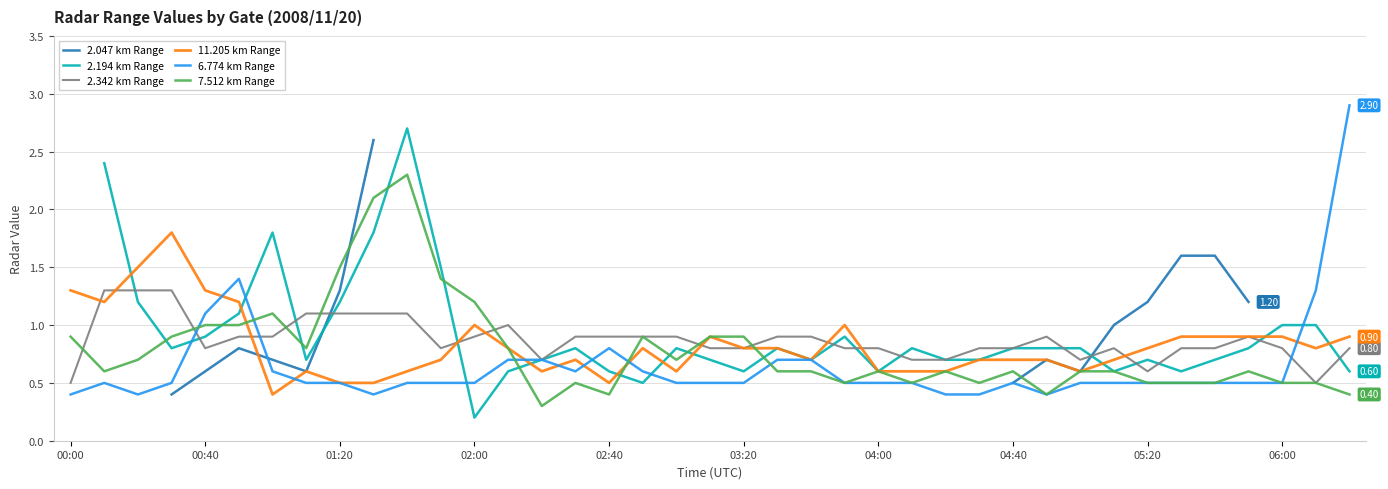

Where is the first local maximum for 2.342 km Range?

13